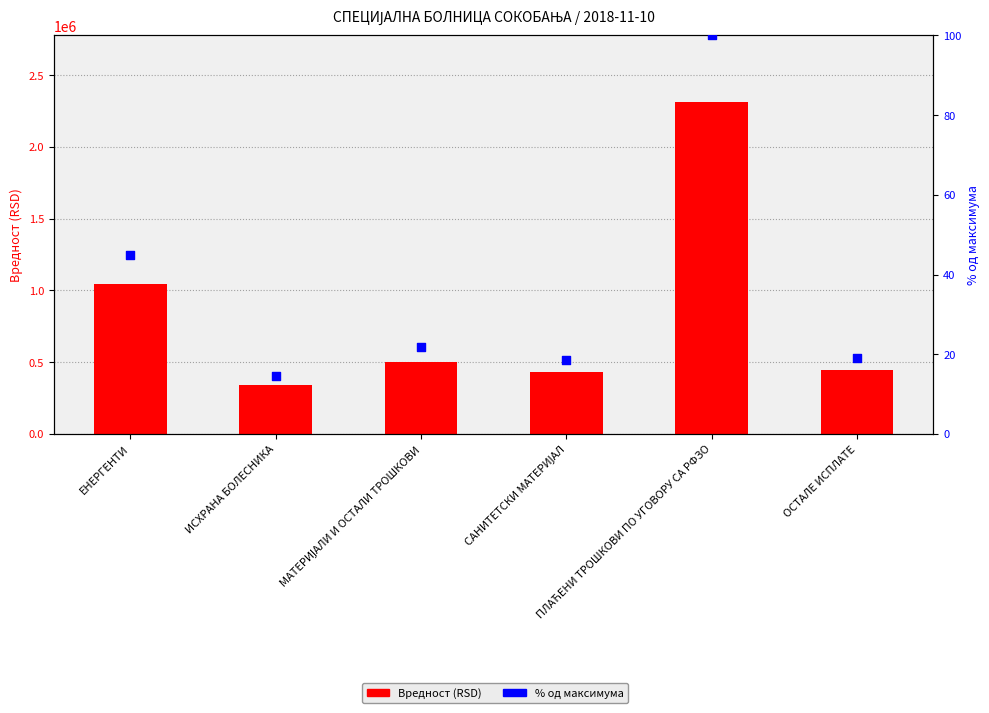

Which series reaches the minimum Y coordinate?

% од максимума